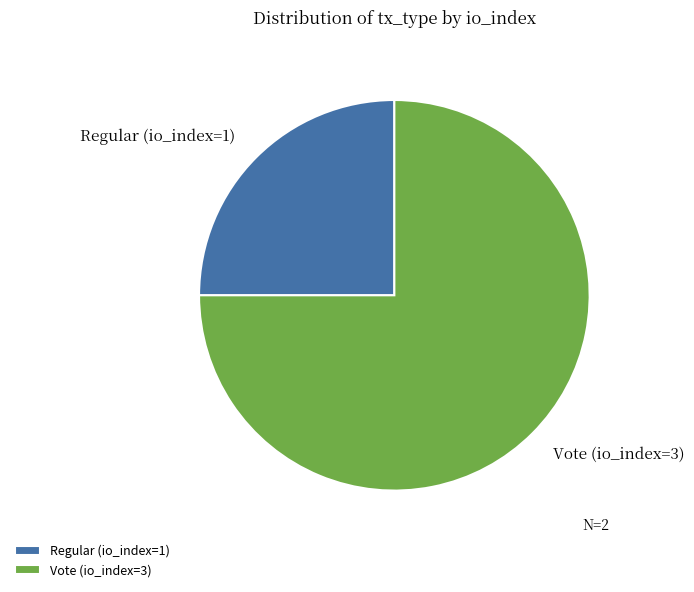

Count the number of slices in the pie.

2